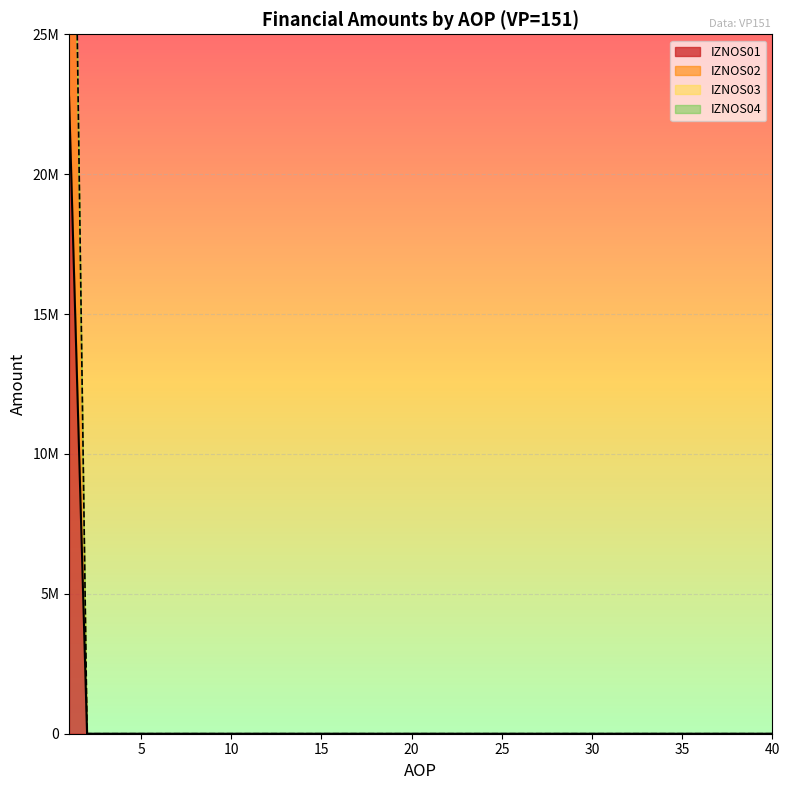

Is it true that IZNOS01 equals 0 at 3?

True